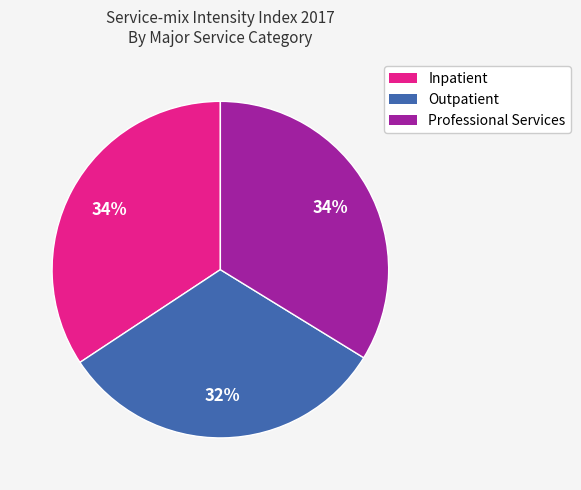

Do Professional Services and Outpatient together represent more than half of the pie?

Yes